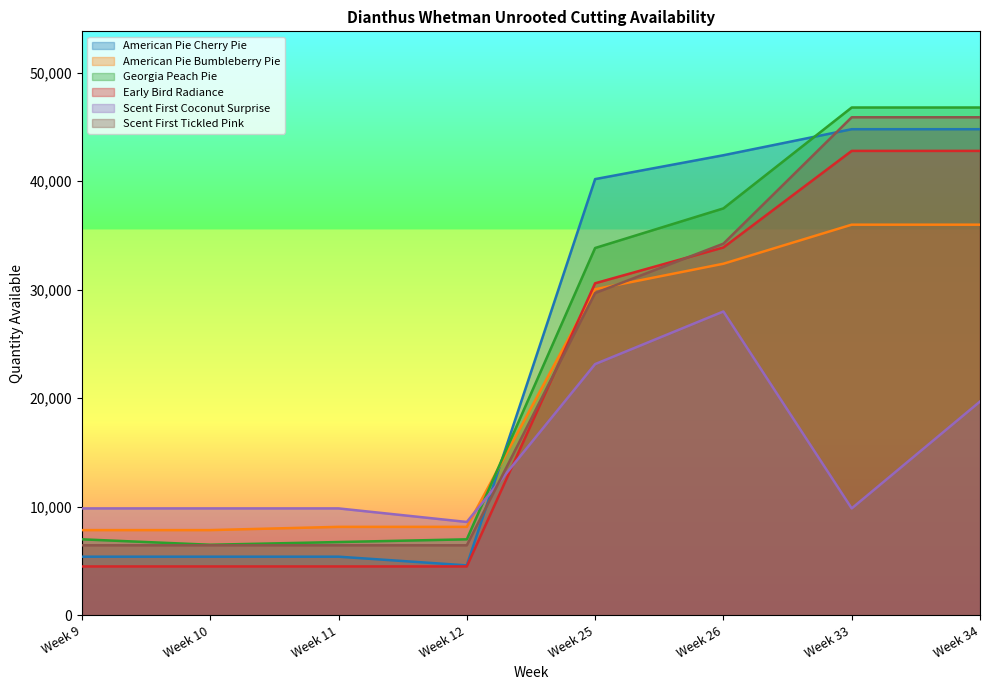

Does the chart display data point markers on the line(s)?

No